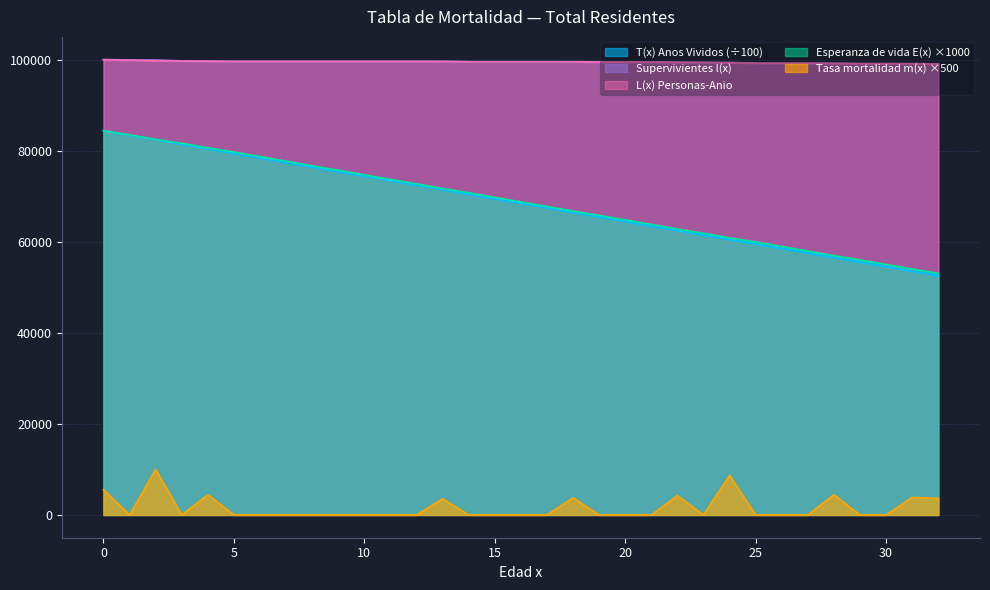

What is the difference between the maximum and second lowest values in the L(x) Personas-Anio series?

858.7